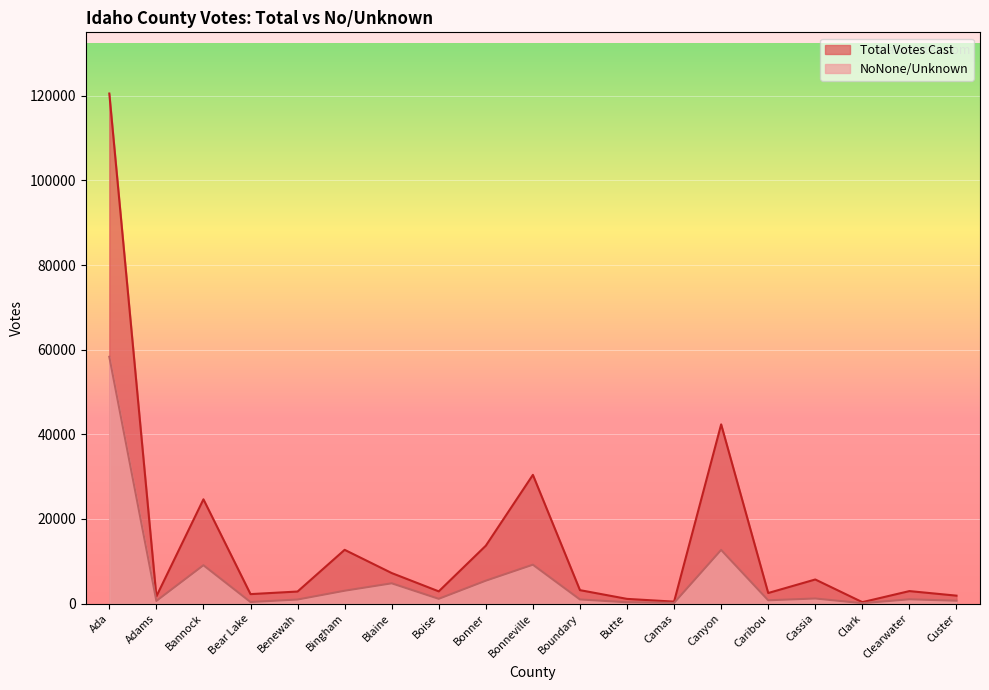

At which category is the sum across all series the highest?

Ada